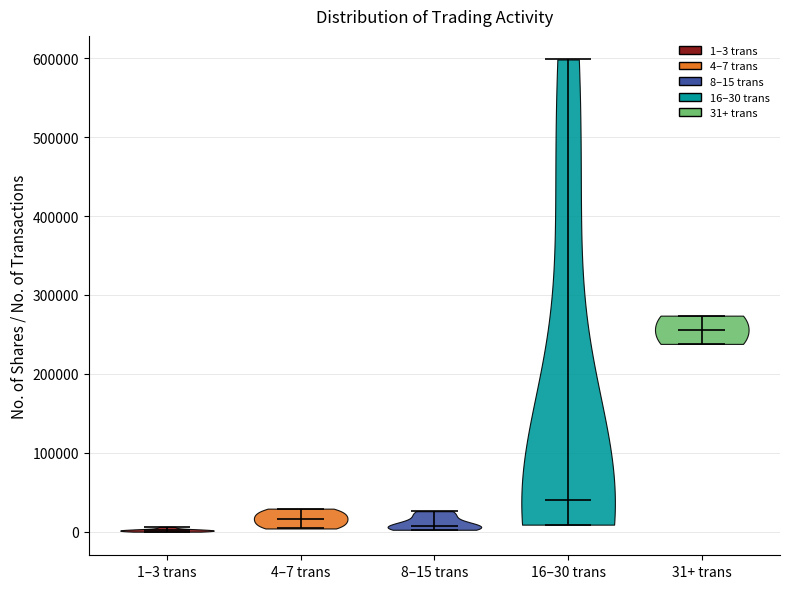

Reading left to right, read every violin against the y-axis: where its median line is, and the lowest and highest points it reaches. The values are not printed on the chart, so give them approximately, as read against the axis.

1–3 trans: median line 0, lowest point 0, highest point 10000
4–7 trans: median line 20000, lowest point 0, highest point 30000
8–15 trans: median line 10000, lowest point 0, highest point 30000
16–30 trans: median line 40000, lowest point 10000, highest point 600000
31+ trans: median line 260000, lowest point 240000, highest point 270000